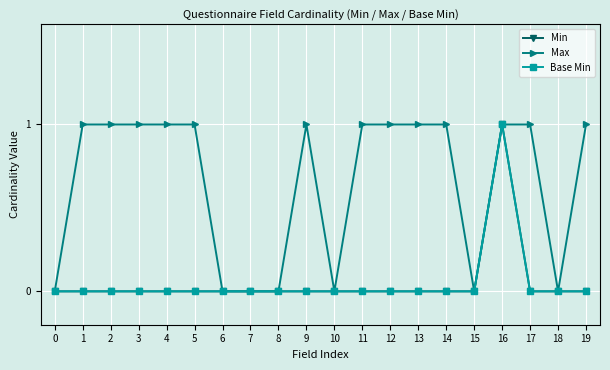

Between 0 and 18, which series saw the biggest shift?

Min